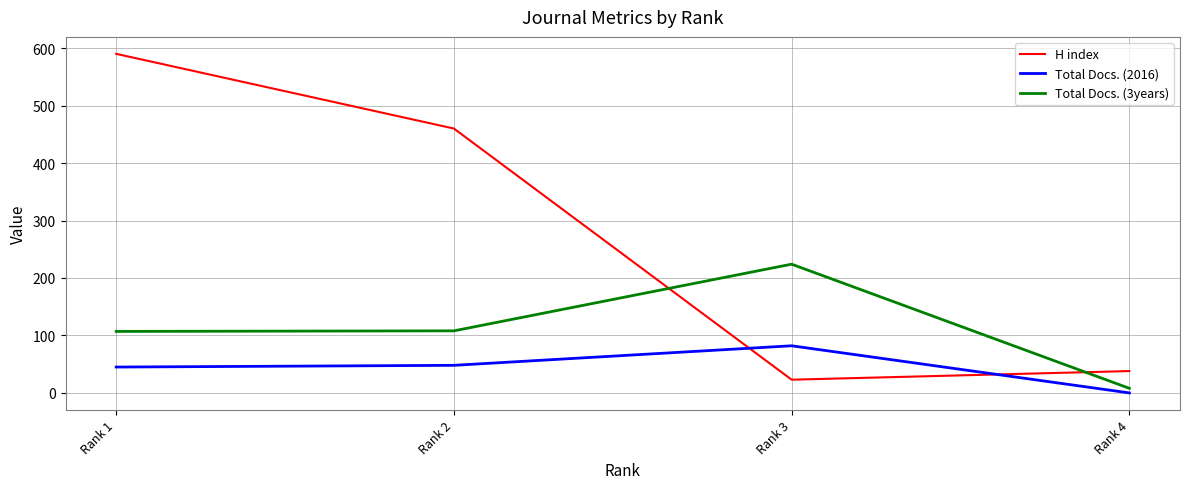

How many interior local peaks does the Total Docs. (3years) series have?

1